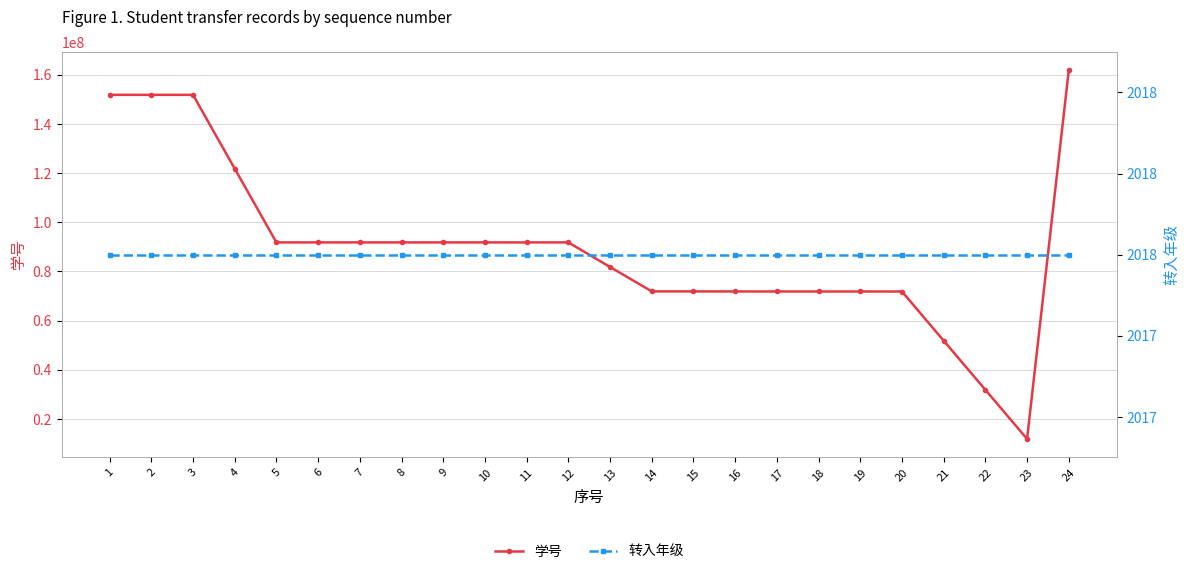

What is the average value of the 转入年级 series?

2018